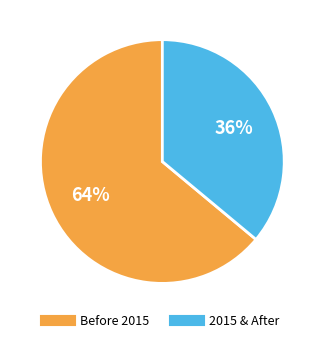

To the nearest percent, what is the average slice percentage?

50%